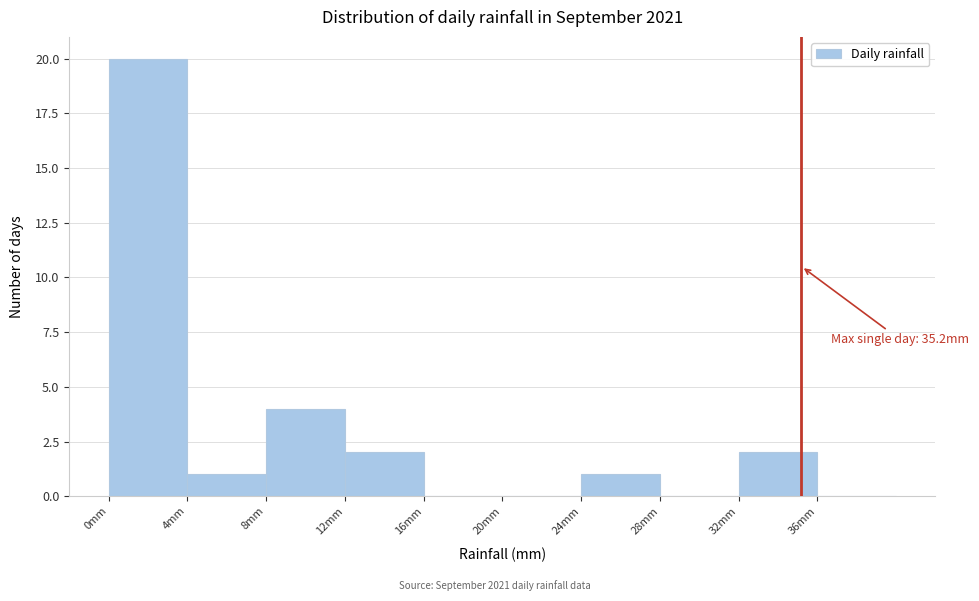

Which range on the x-axis has the tallest bar?

0 to 4